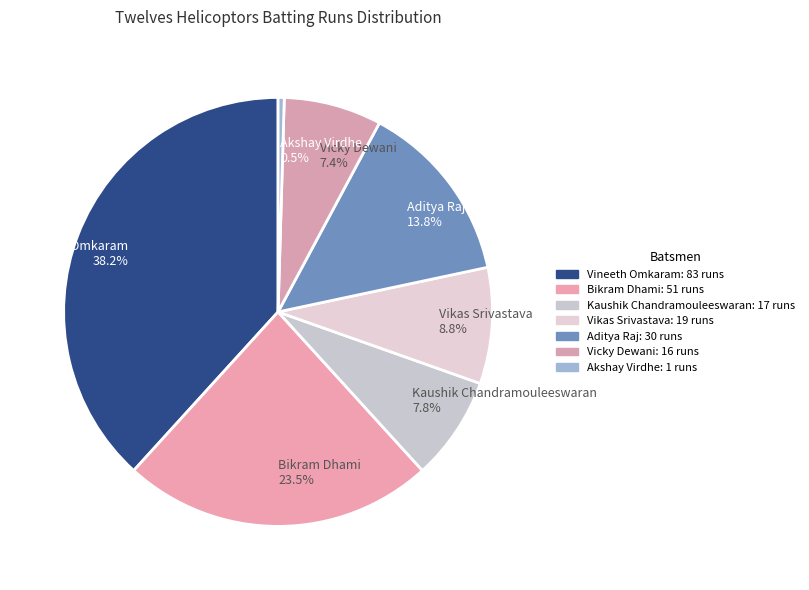

To the nearest percent, what is the average slice percentage?

14%